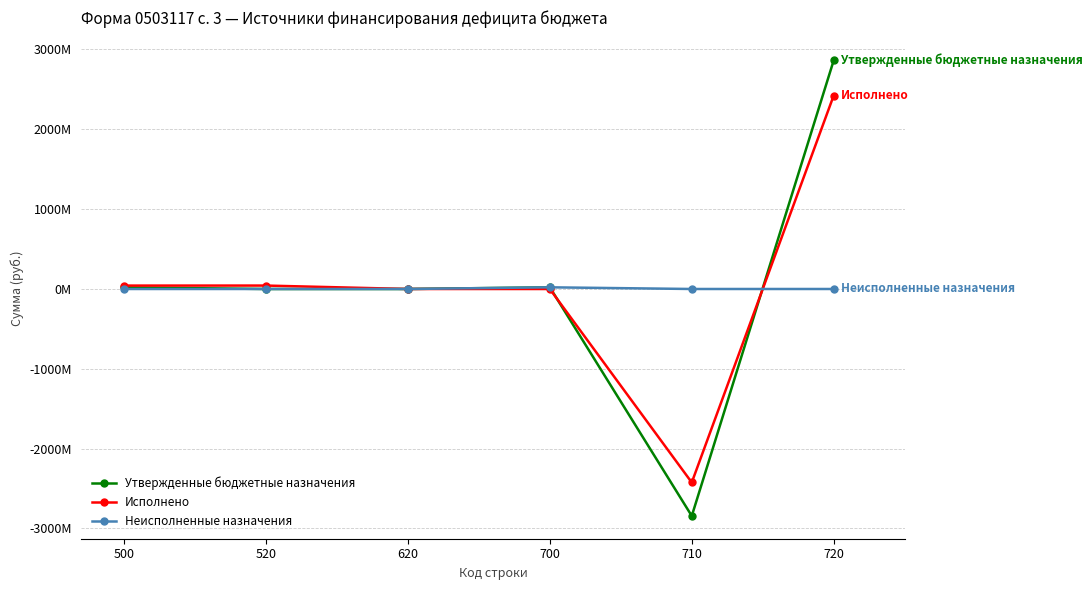

Rank the series at 520 from highest to lowest value.

Исполнено, Неисполненные назначения, Утвержденные бюджетные назначения